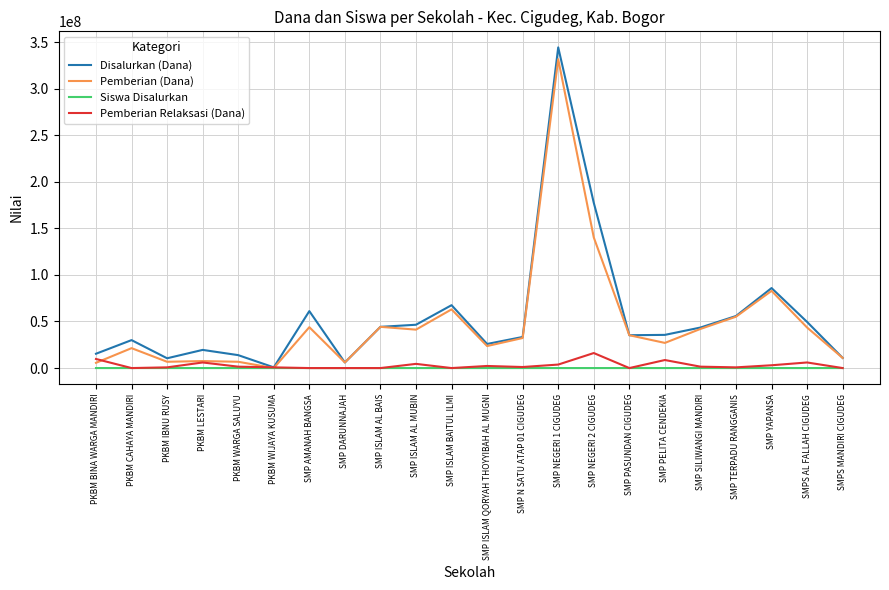

Is it true that Disalurkan (Dana) equals 30000000 at PKBM CAHAYA MANDIRI?

True